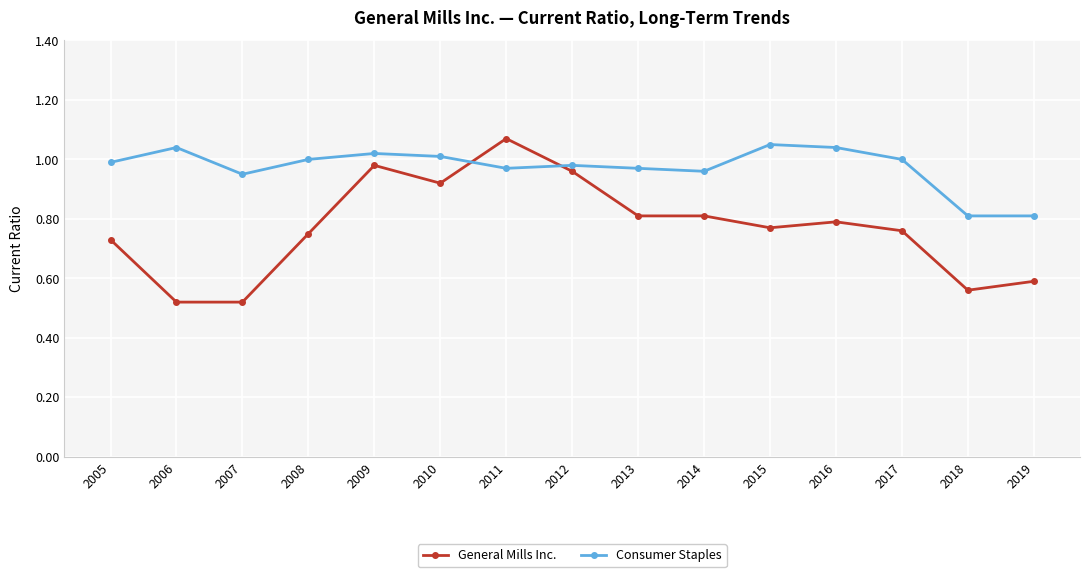

Is it true that Consumer Staples equals 1.0 at 2017?

True